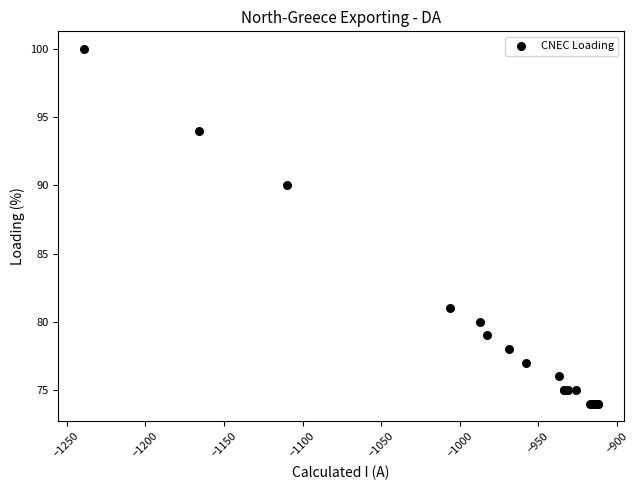

What Y value in the scatter plot is closest to 87?

90